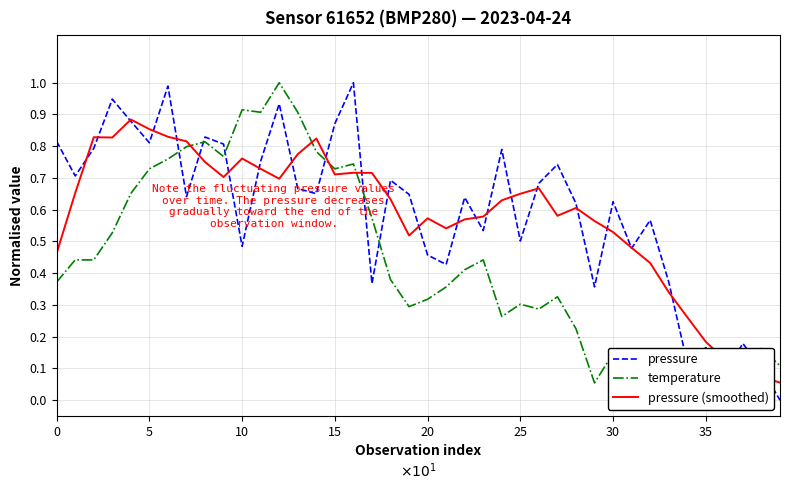

Rank the series by their maximum value, from highest to lowest.

pressure, temperature, pressure (smoothed)